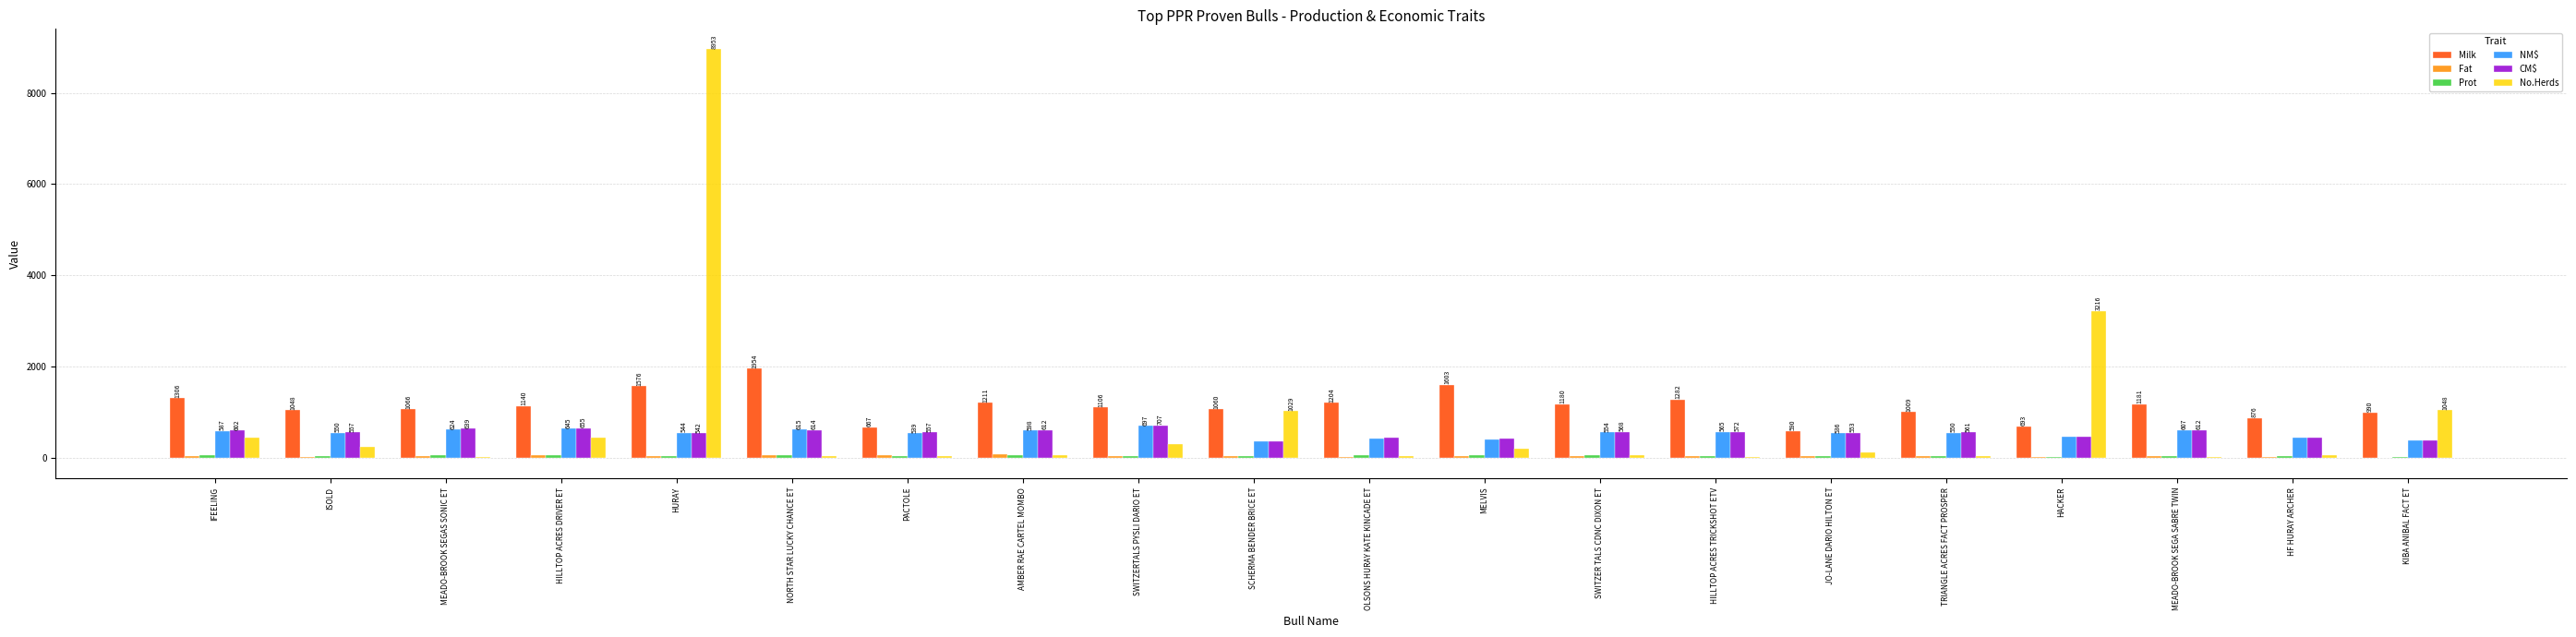

Which series changed the most between NORTH STAR LUCKY CHANCE ET and AMBER RAE CARTEL MOMBO?

Milk